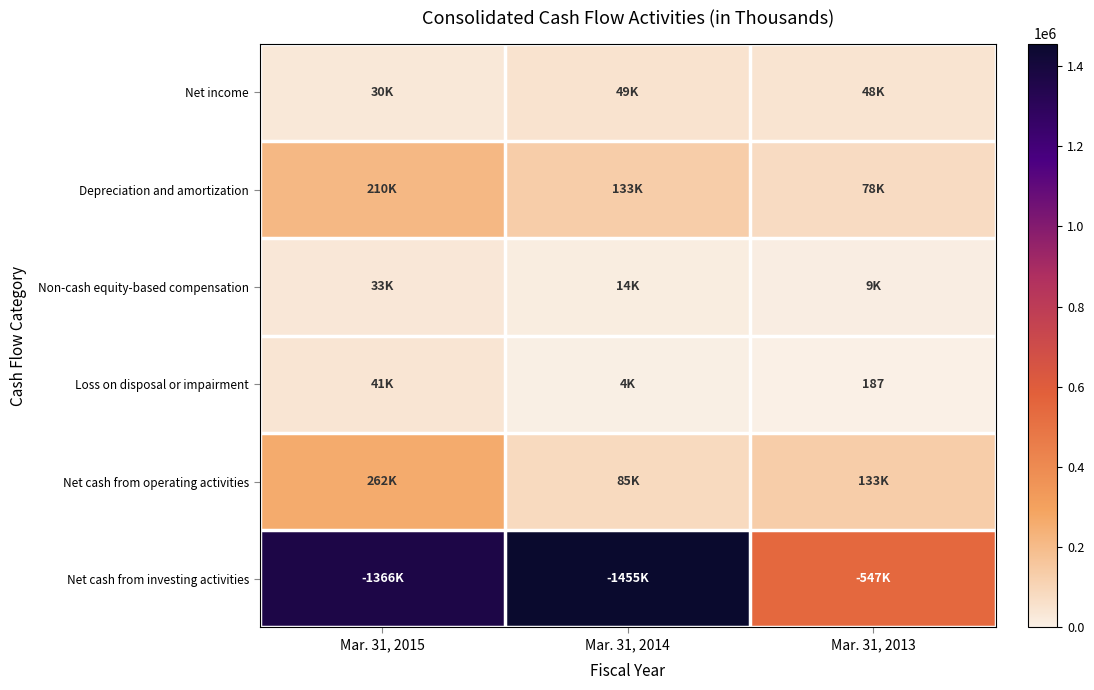

What is the greatest value displayed?

1455373